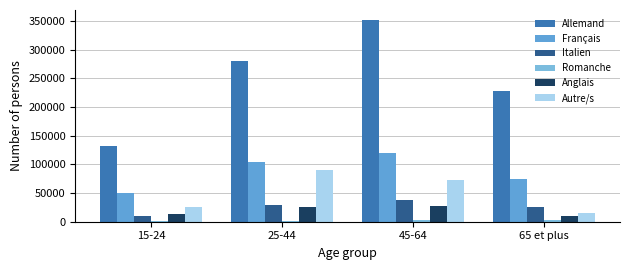

What is the difference between the maximum and second lowest values in the Français series?

43918.0